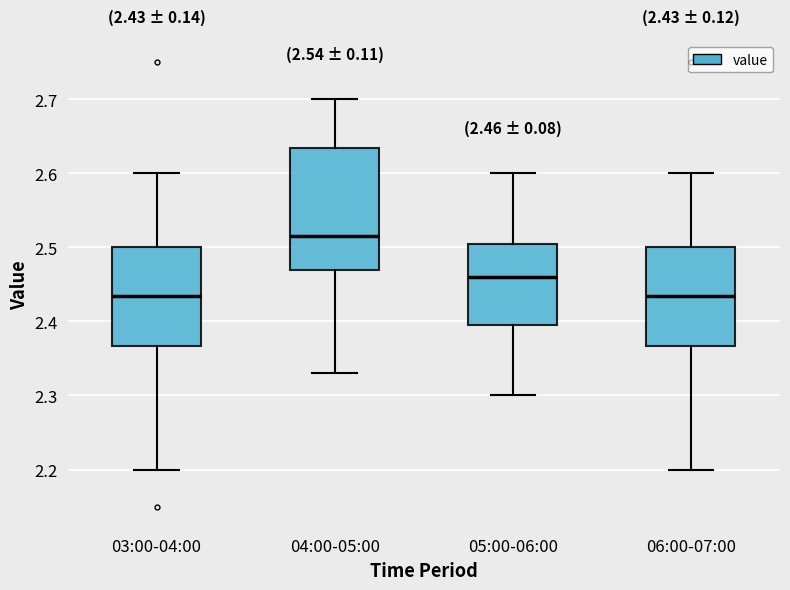

Which box is the tallest, from its lower edge to its upper edge?

04:00-05:00